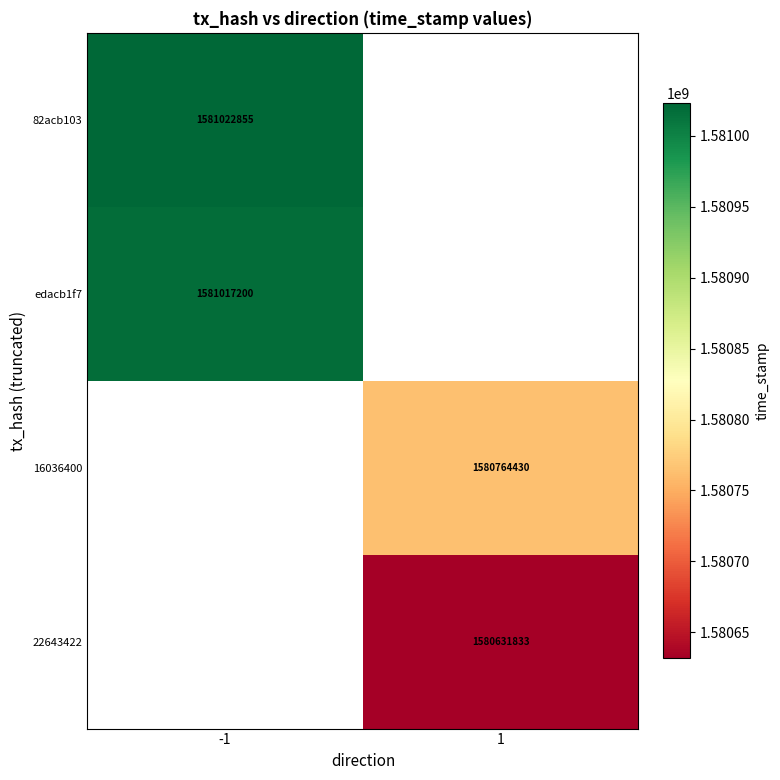

Is it true that 22643422 equals 854866861 at 1?

False